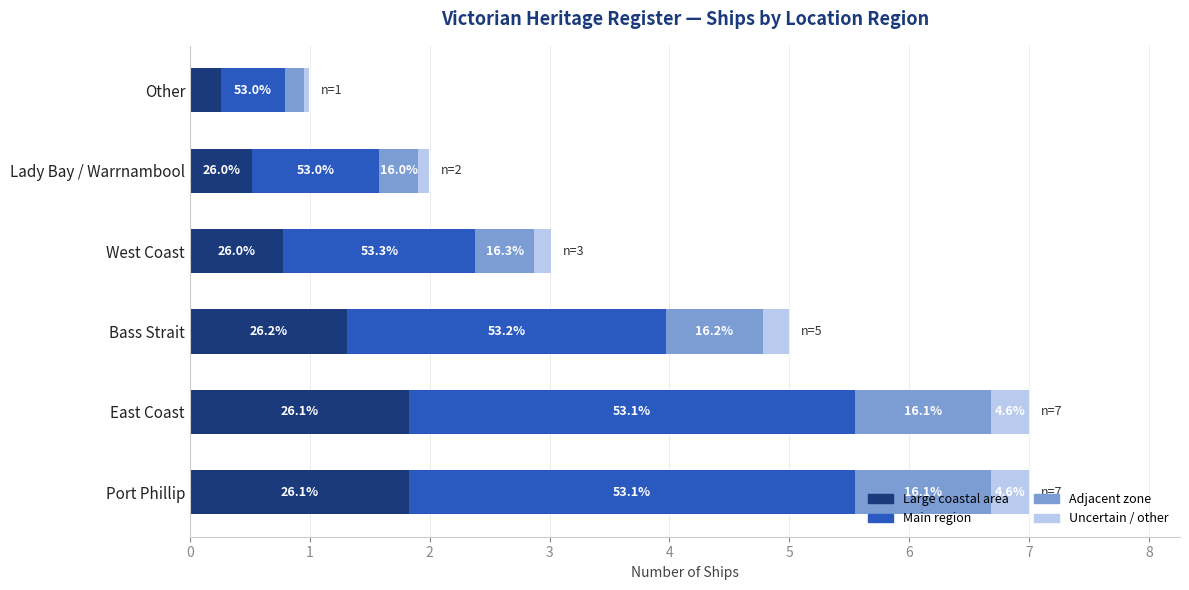

Which series has the largest total across all categories?

Main region